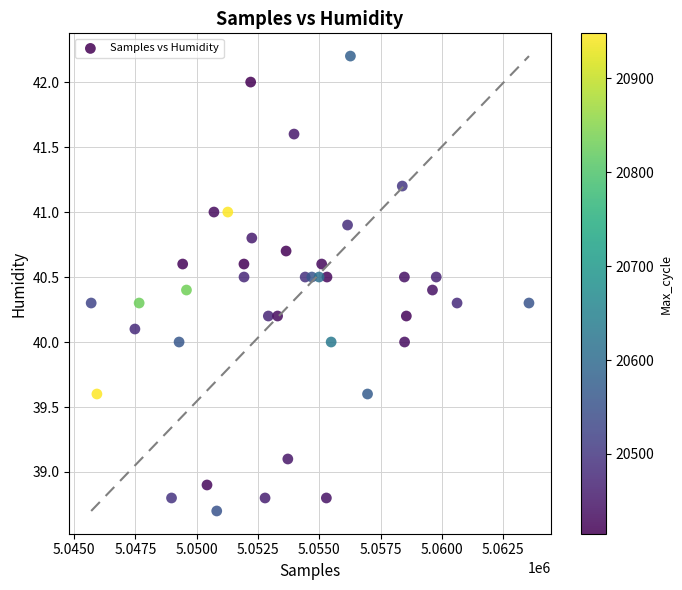

What is the range of Y values (max minus min)?

3.5